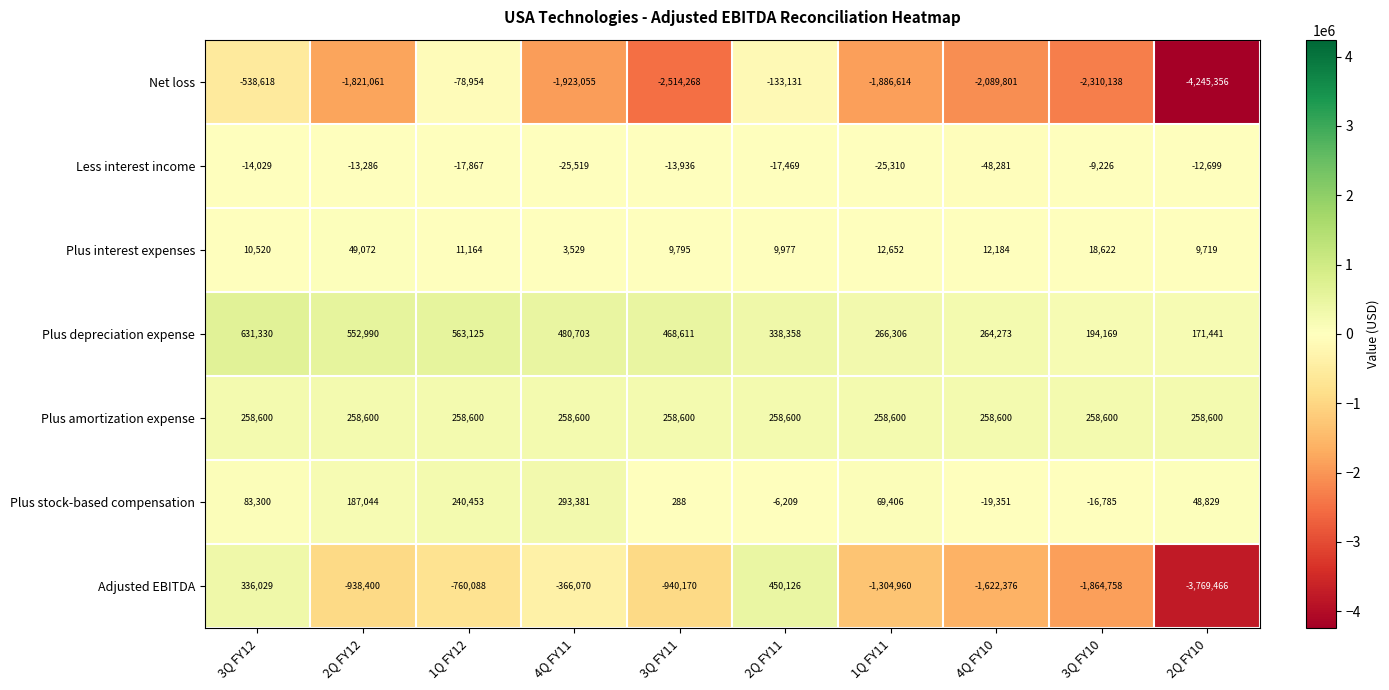

At which label is Plus interest expenses closest to 26300?

3Q FY10